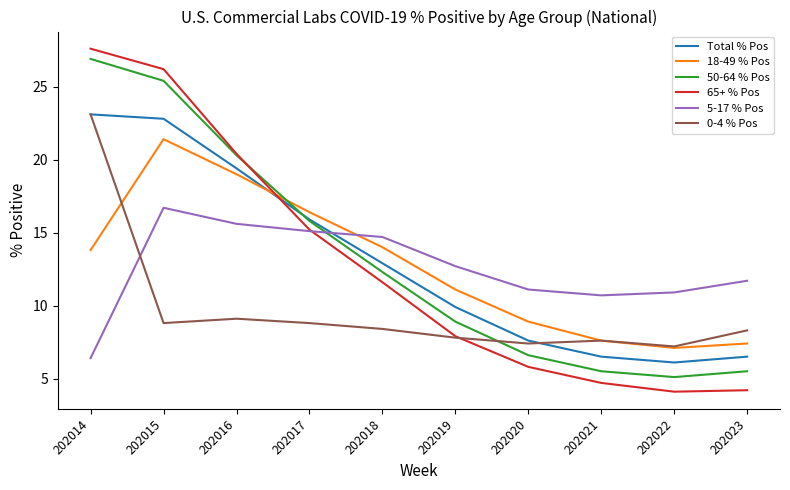

What are all the series names shown in the legend?

Total % Pos, 18-49 % Pos, 50-64 % Pos, 65+ % Pos, 5-17 % Pos, 0-4 % Pos